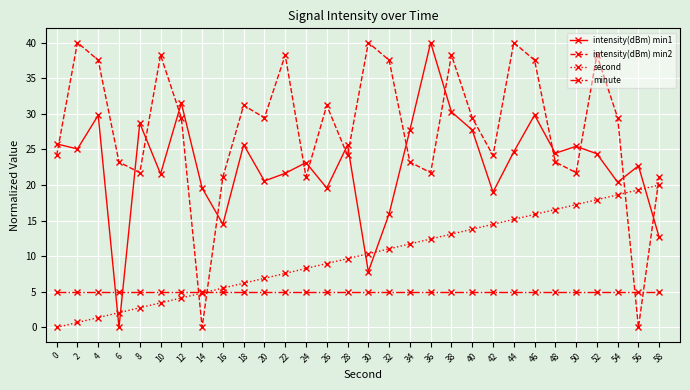

What are all the series names shown in the legend?

intensity(dBm) min1, intensity(dBm) min2, second, minute